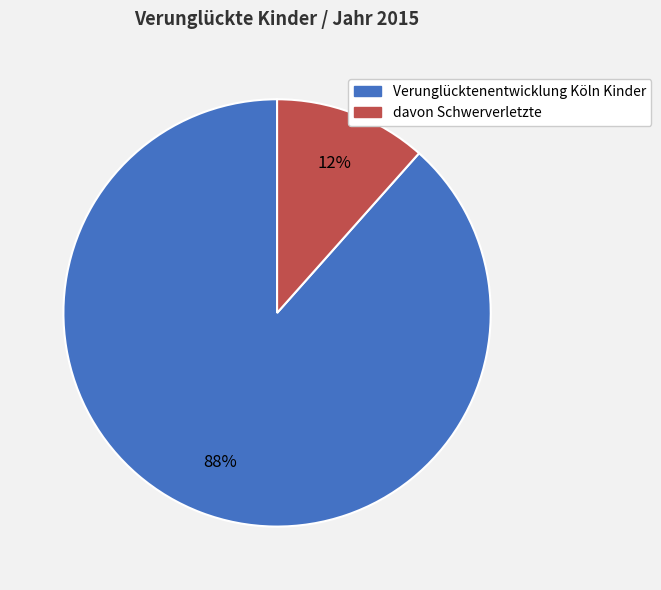

True or false: Verunglücktenentwicklung Köln Kinder accounts for 88% of the total.

True